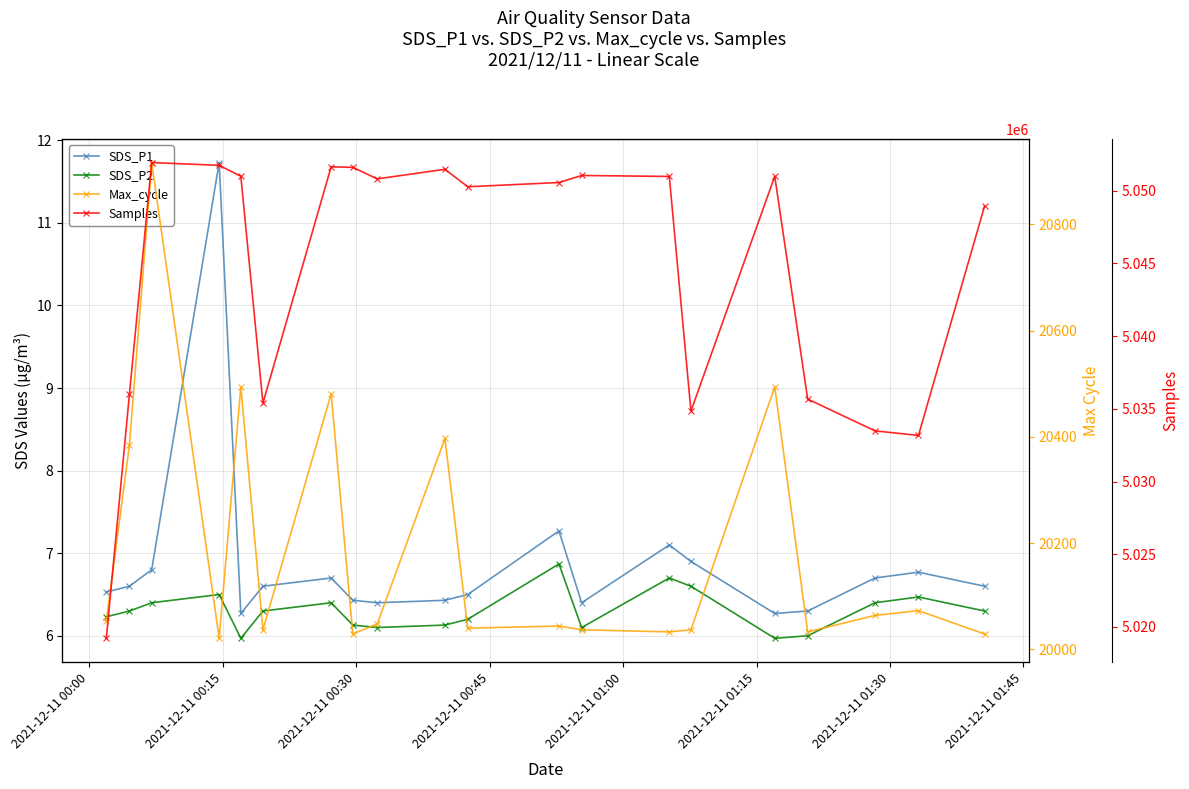

What is the difference between the maximum and minimum values in the SDS_P1 series?

5.5